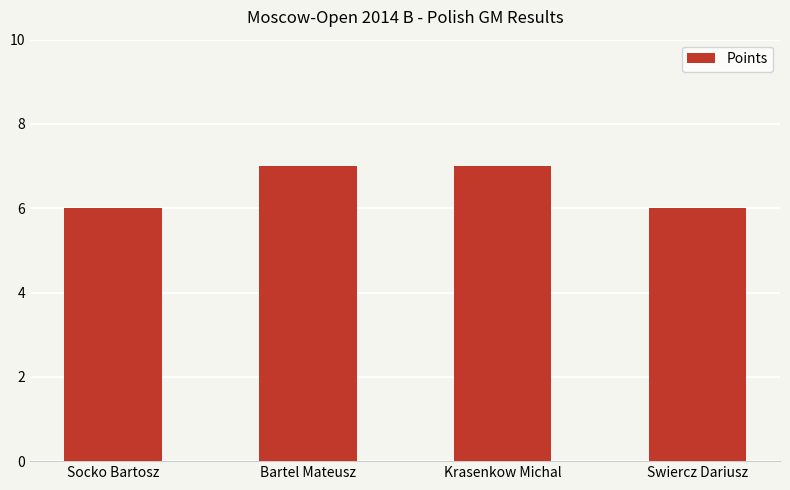

The value at Swiercz Dariusz is 10. True or false?

False